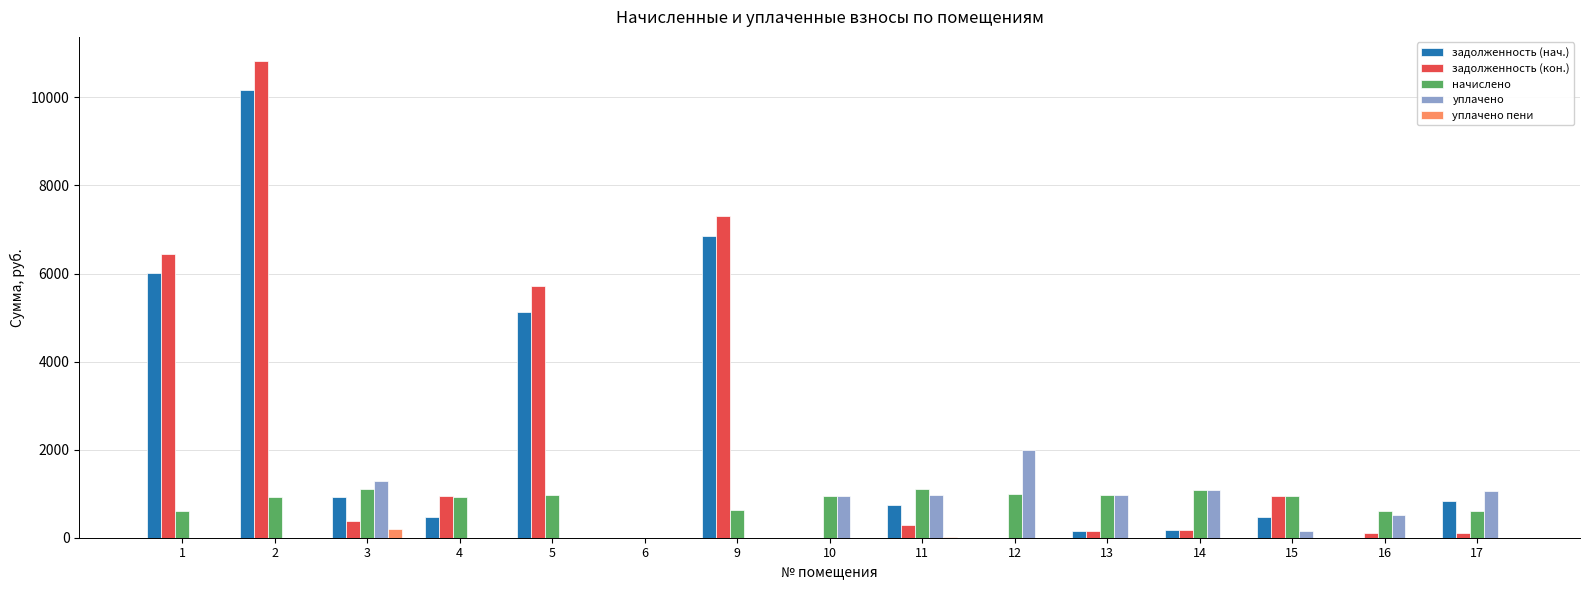

The value of начислено at 15 is 1611.0. True or false?

False